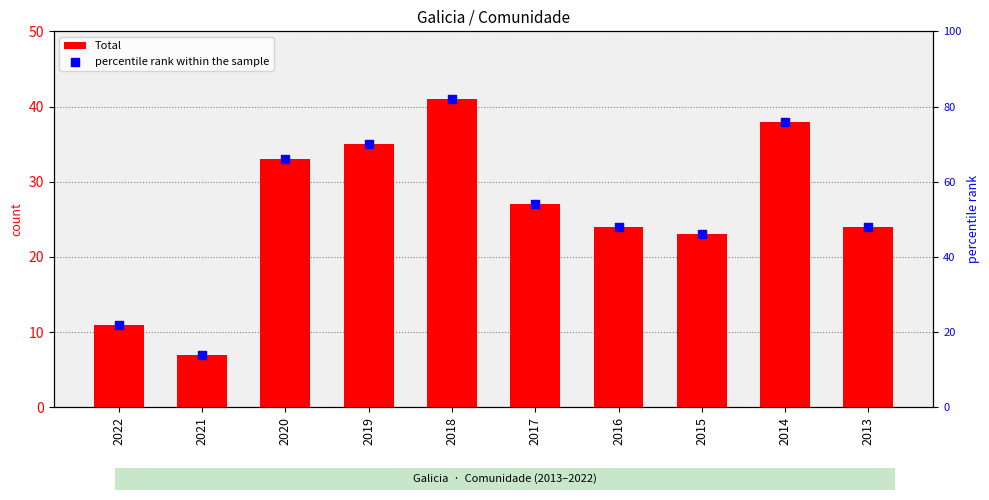

What are all the series names shown in the legend?

Total, percentile rank within the sample